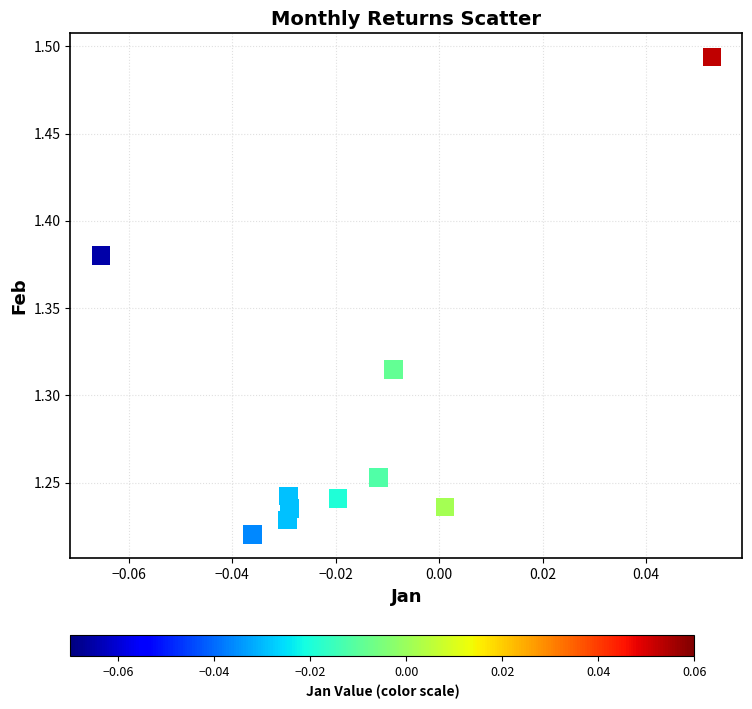

What is the range of Y values (max minus min)?

0.3